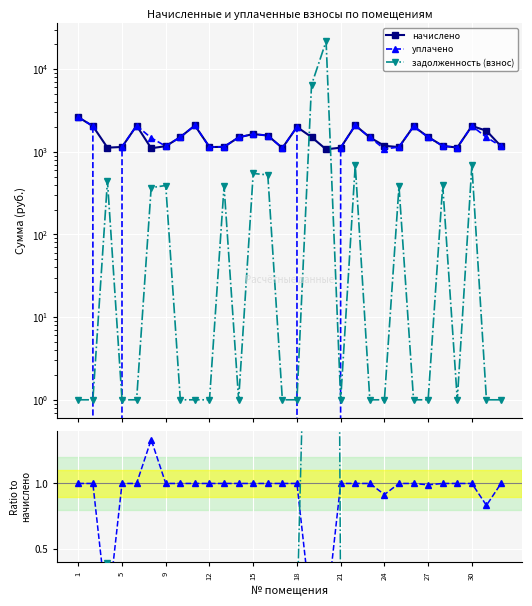

What are all the series names shown in the legend?

начислено, уплачено, задолженность (взнос)